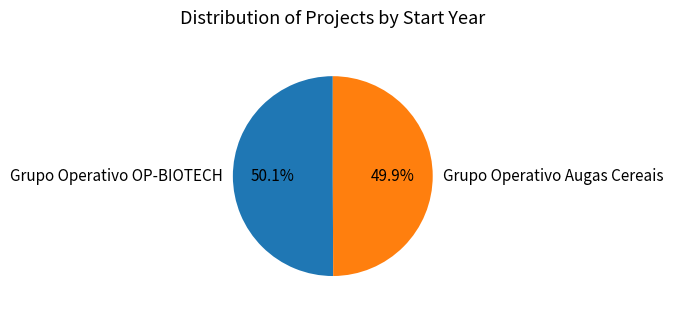

How much of the chart is everything except Grupo Operativo OP-BIOTECH?

49.9%